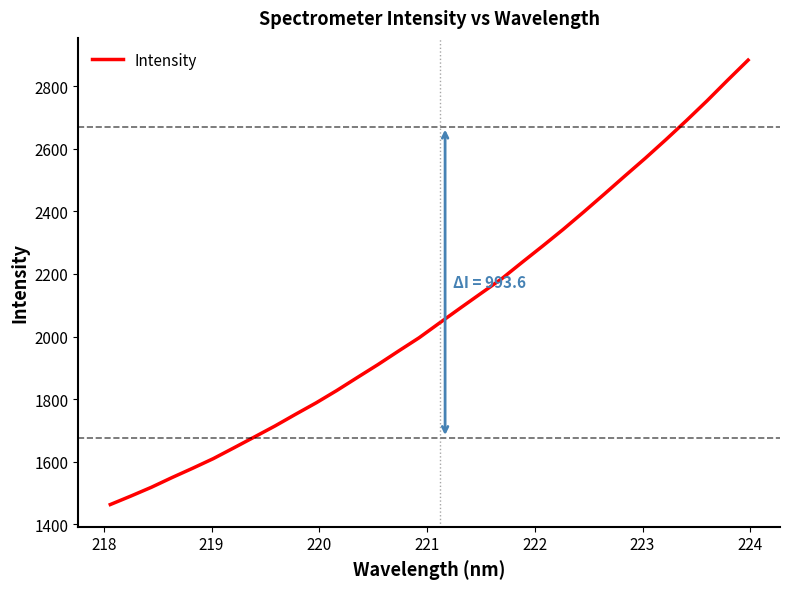

What is the maximum value shown in the chart?

2883.1